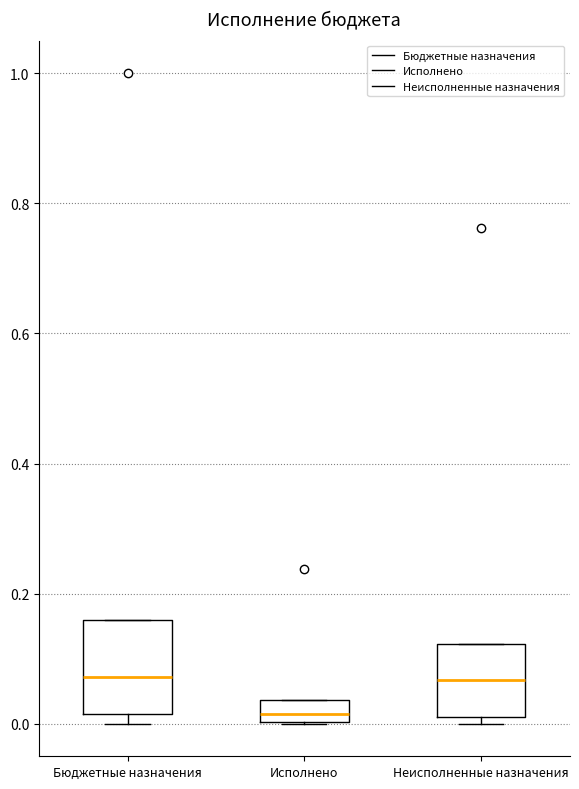

Comparing the boxes themselves (not the whiskers), which one is the tallest?

Бюджетные назначения